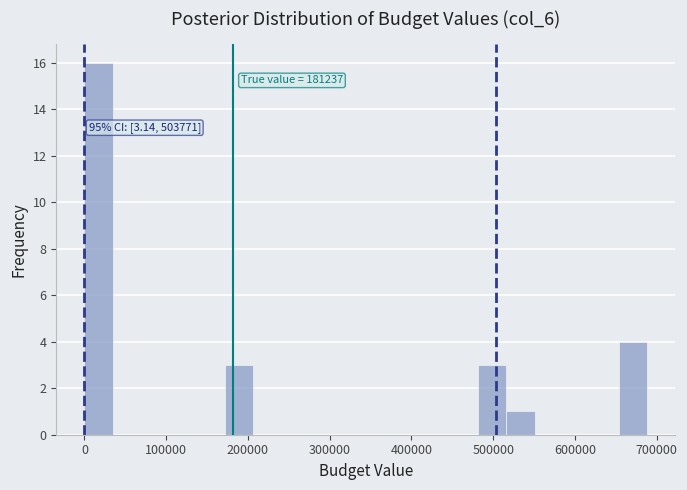

Read against the x-axis, roughly where is the centre of the tallest bar?

20000